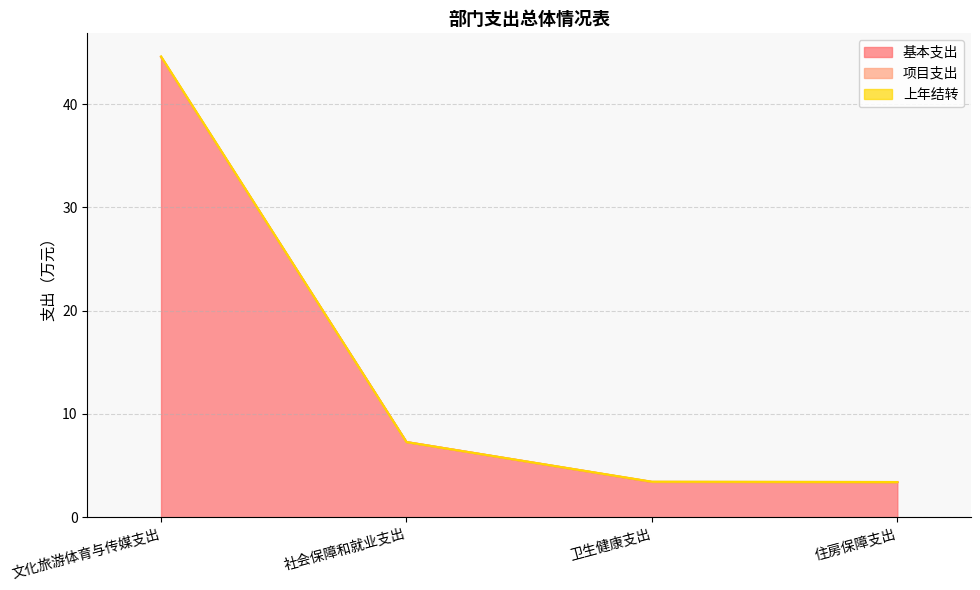

How many series are shown in this chart?

3